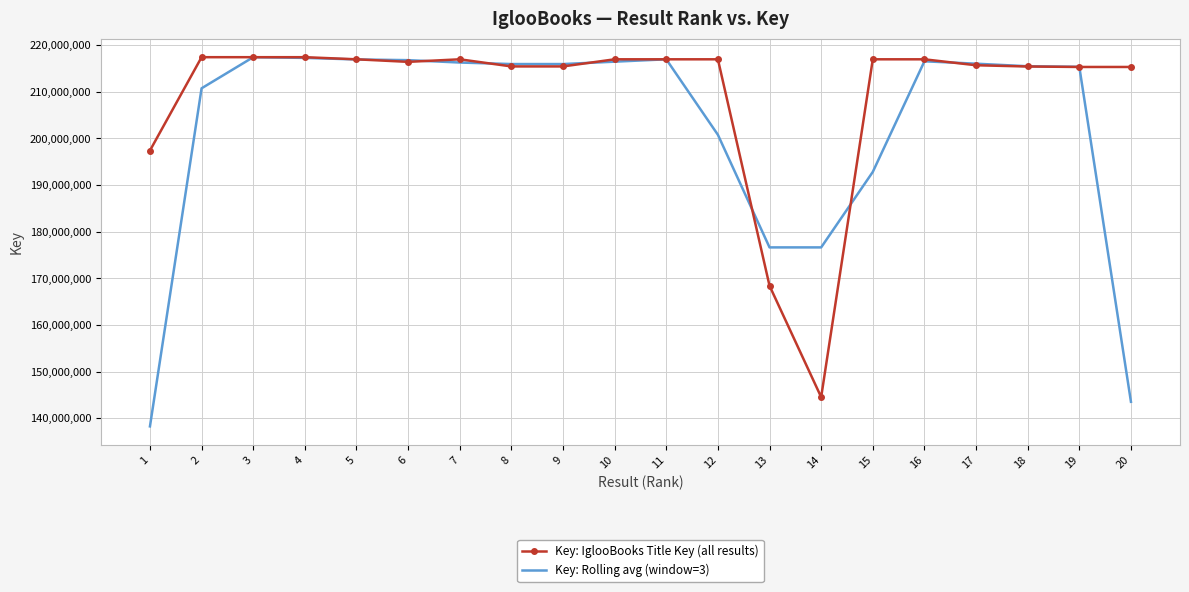

Rank the series at 20 from lowest to highest value.

Key: Rolling avg (window=3), Key: IglooBooks Title Key (all results)